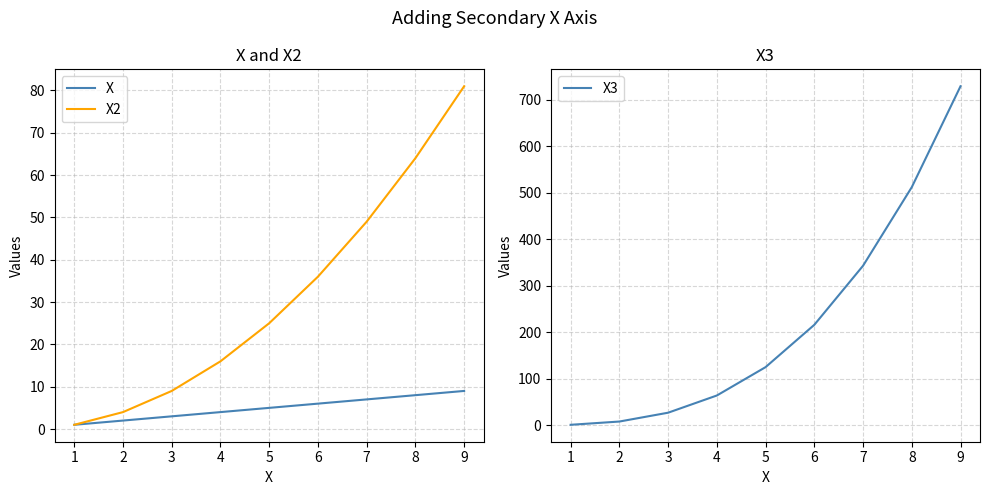

True or false: X2 has more than 0 interior local peaks.

False